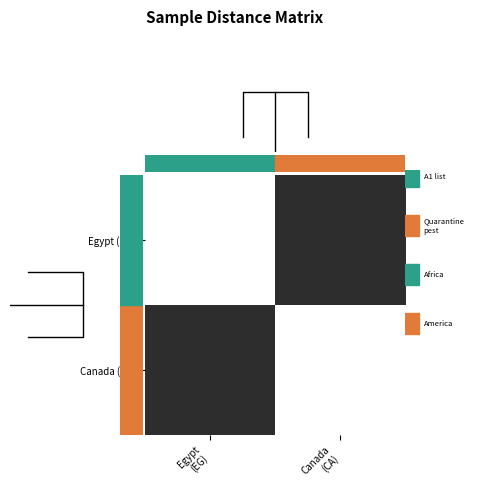

What is the maximum value for Canada (CA)?

0.8